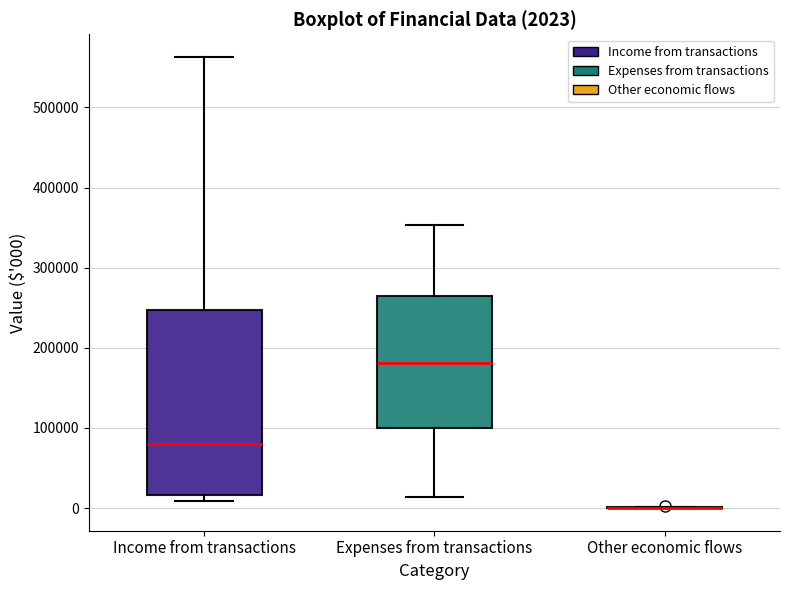

Comparing the boxes themselves (not the whiskers), which one is the tallest?

Income from transactions